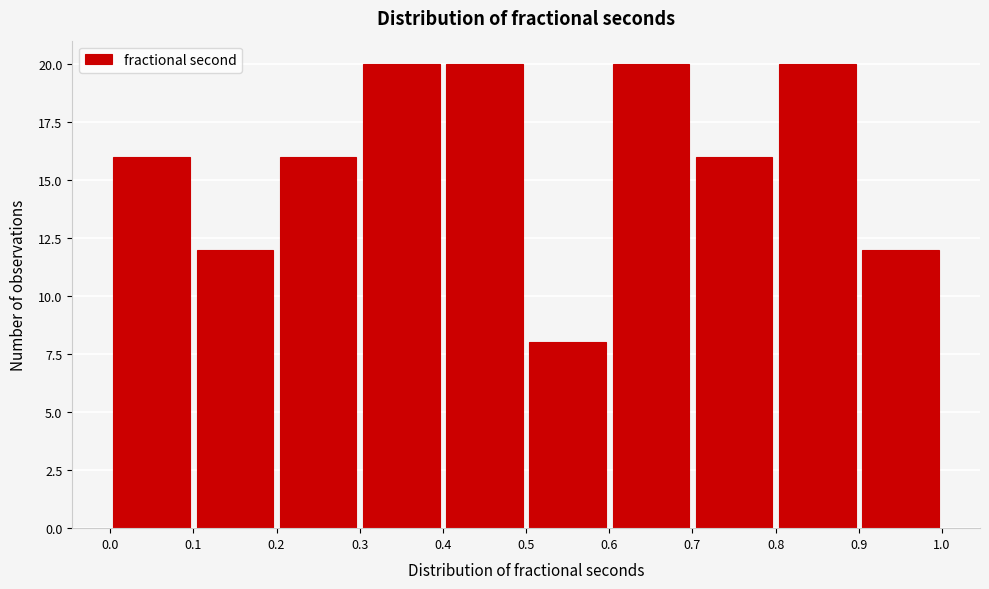

Reading left to right, transcribe this chart: for each bar, give the range it covers on the x-axis and its height. The values are not printed on the chart, so give them approximately, as read against the axis.

0.0 to 0.1: 16
0.1 to 0.2: 12
0.2 to 0.3: 16
0.3 to 0.4: 20
0.4 to 0.5: 20
0.5 to 0.6: 8
0.6 to 0.7: 20
0.7 to 0.8: 16
0.8 to 0.9: 20
0.9 to 1.0: 12